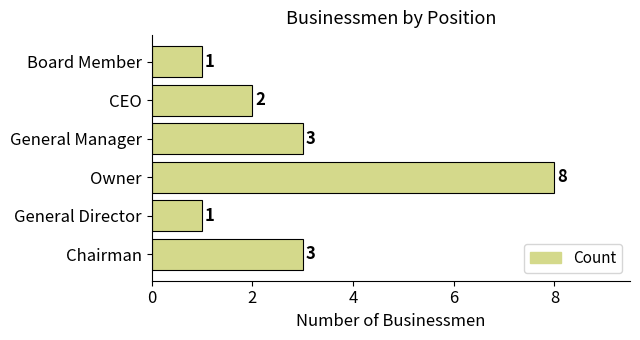

How many values are between 1 and 3?

5